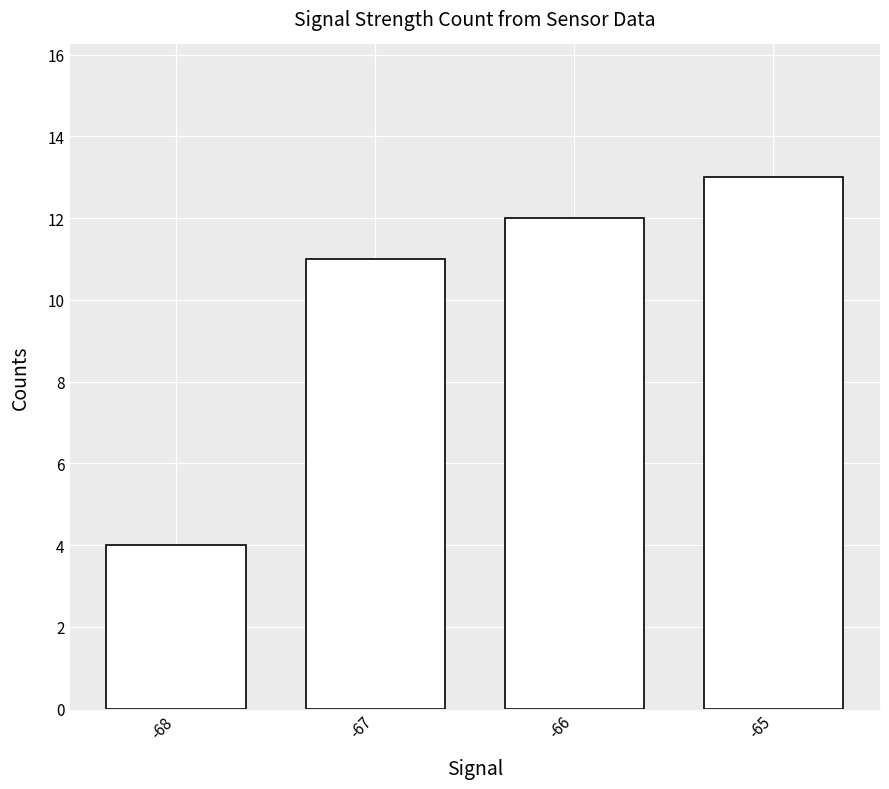

Rank the categories by value from lowest to highest.

-68, -67, -66, -65